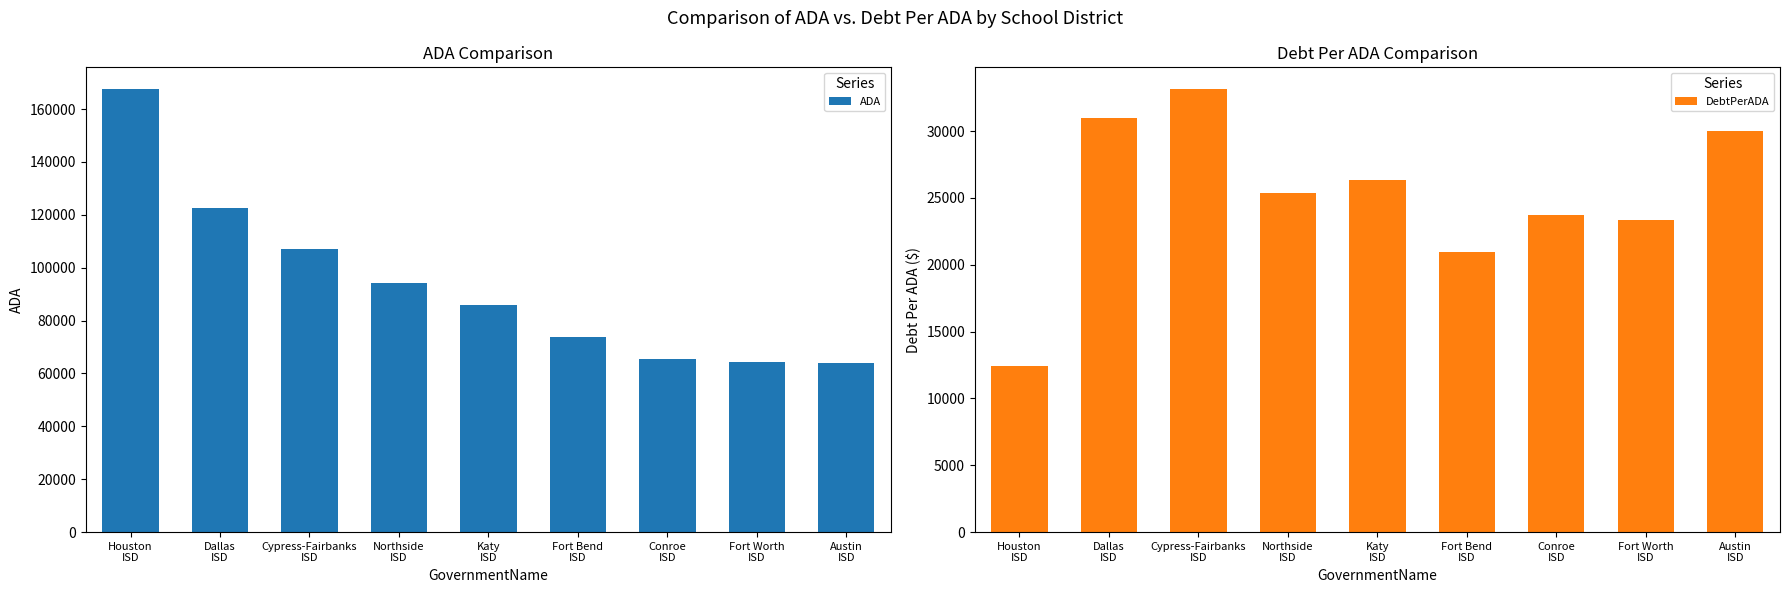

What is the difference between the second highest and minimum values in the DebtPerADA series?

18563.9